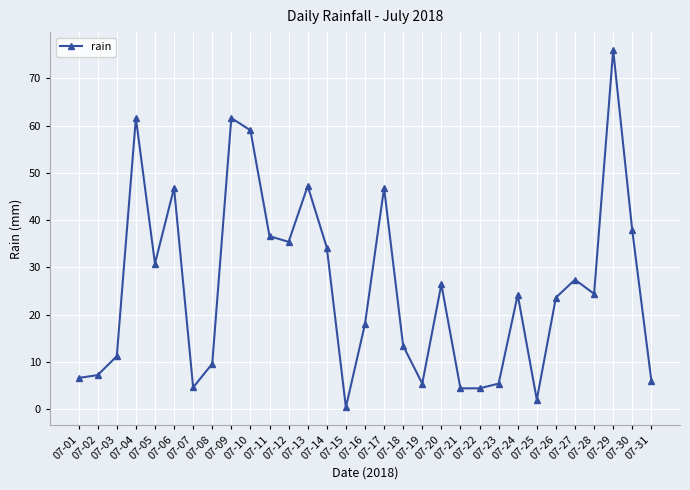

How many points are higher than both their immediate neighbors (excluding endpoints)?

9